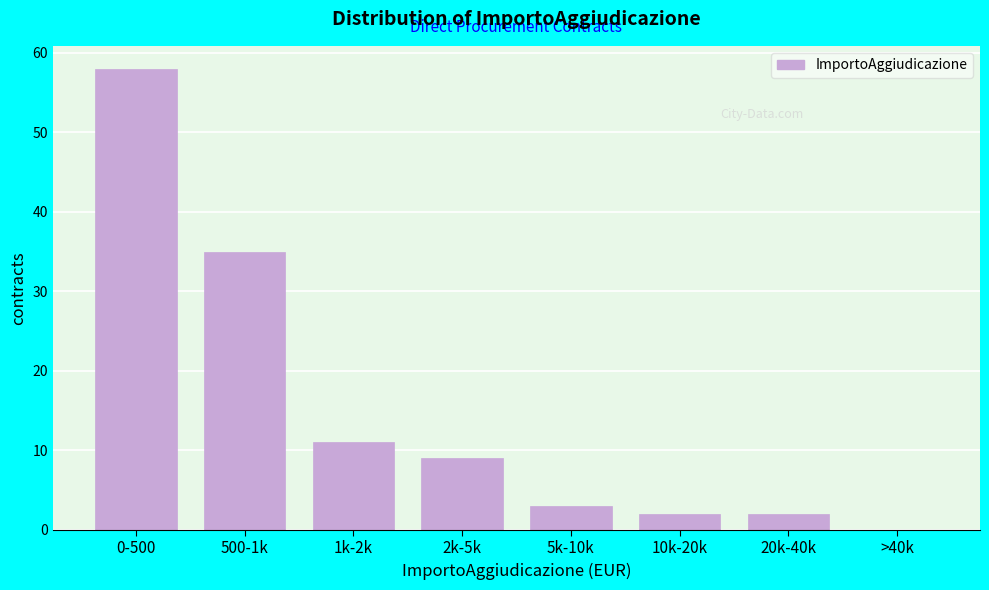

Reading left to right, list all the values displayed in this chart.

0-500=58	500-1k=35	1k-2k=11	2k-5k=9	5k-10k=3	10k-20k=2	20k-40k=2	>40k=0